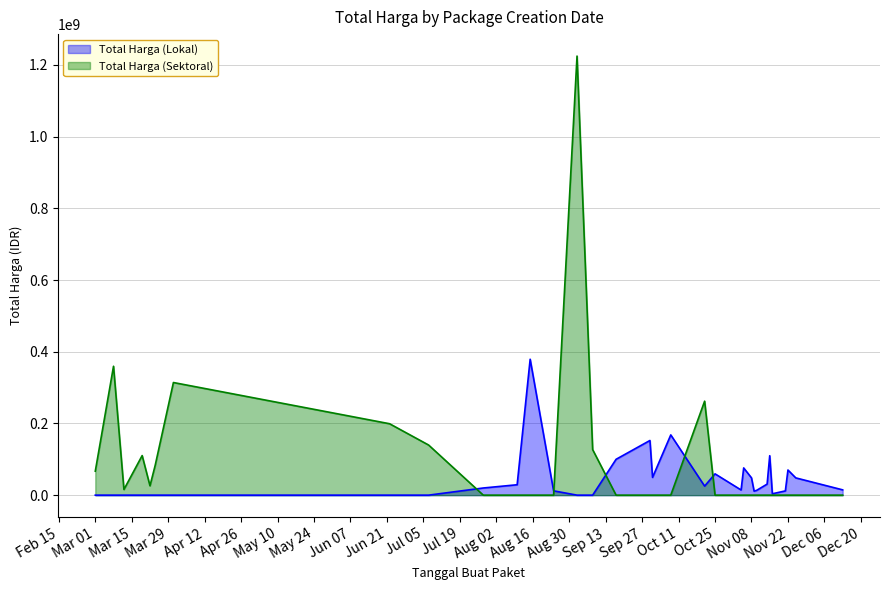

What are all the series names shown in the legend?

Total Harga (Lokal), Total Harga (Sektoral)